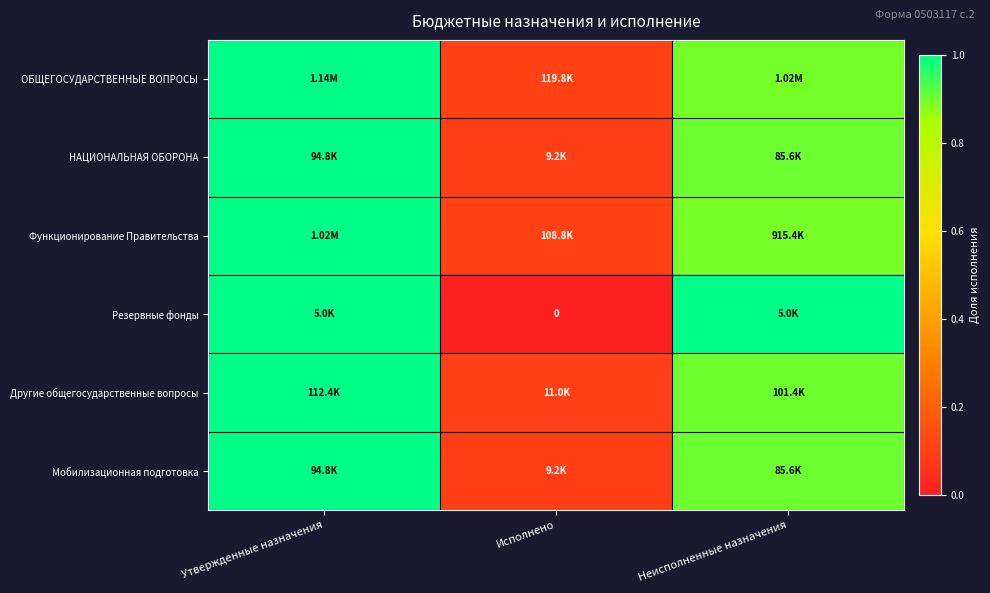

Count the ОБЩЕГОСУДАРСТВЕННЫЕ ВОПРОСЫ values in the range 0 to 1.

3